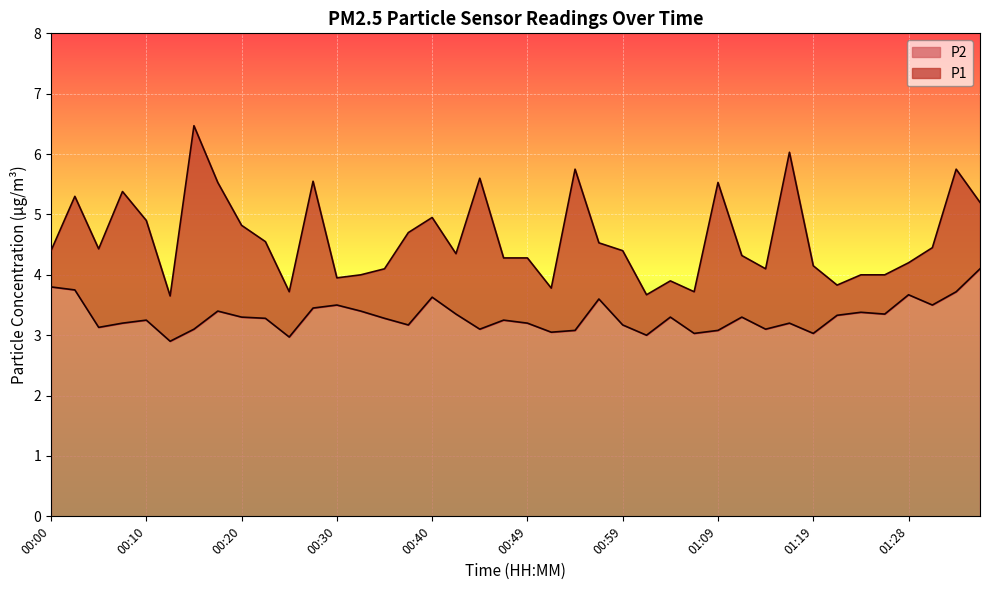

True or false: P2 and P1 cross at least once.

False